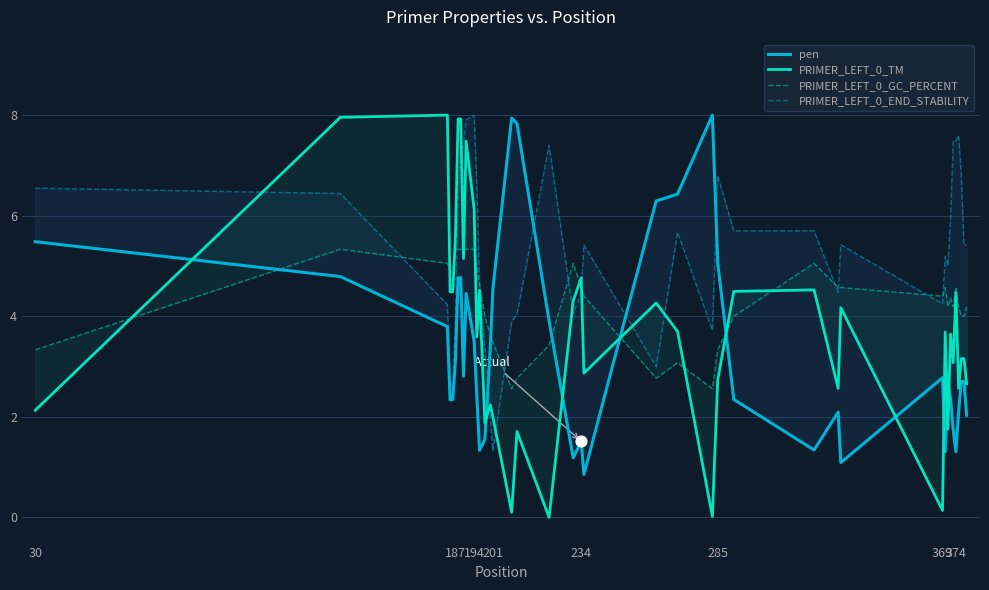

What are all the series names shown in the legend?

pen, PRIMER_LEFT_0_TM, PRIMER_LEFT_0_GC_PERCENT, PRIMER_LEFT_0_END_STABILITY